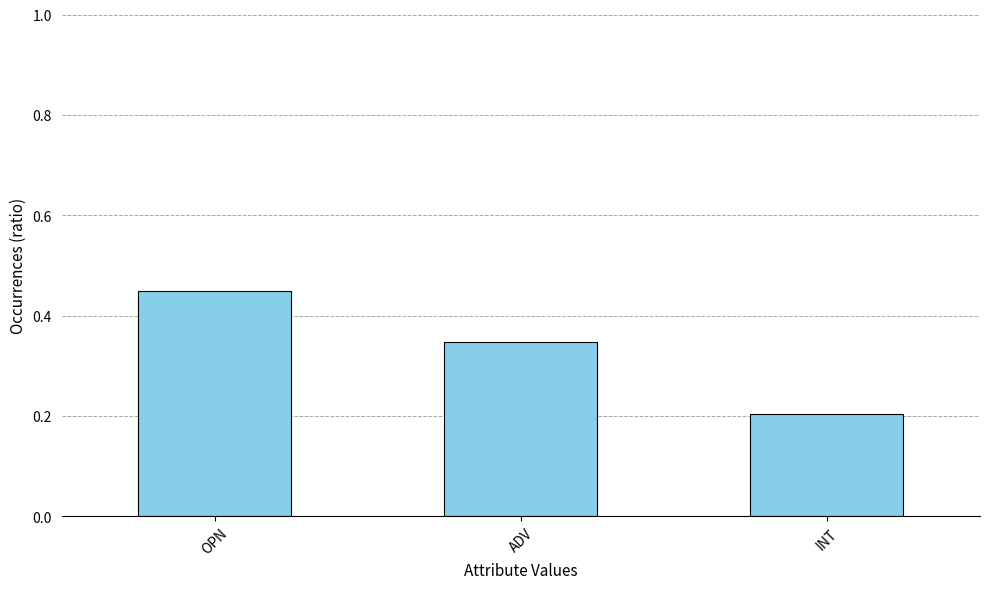

Are the bars horizontal?

No